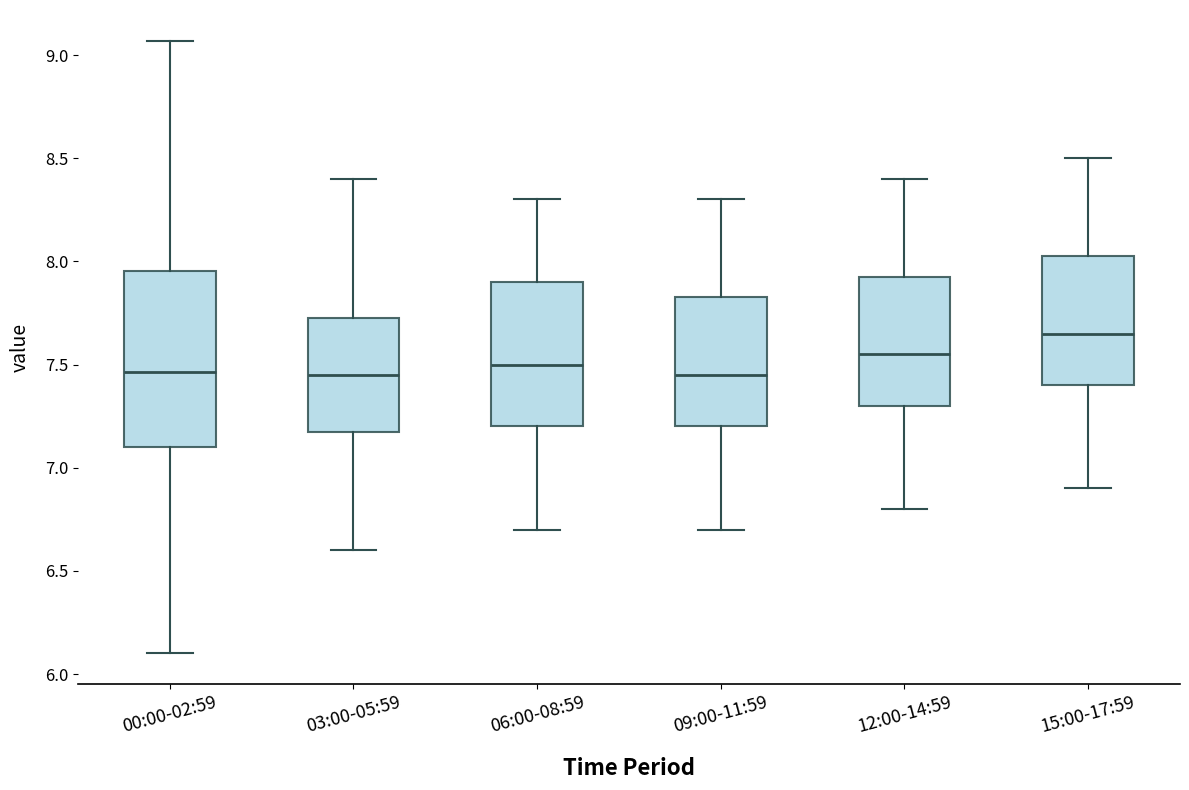

Which box's median line is the highest?

15:00-17:59